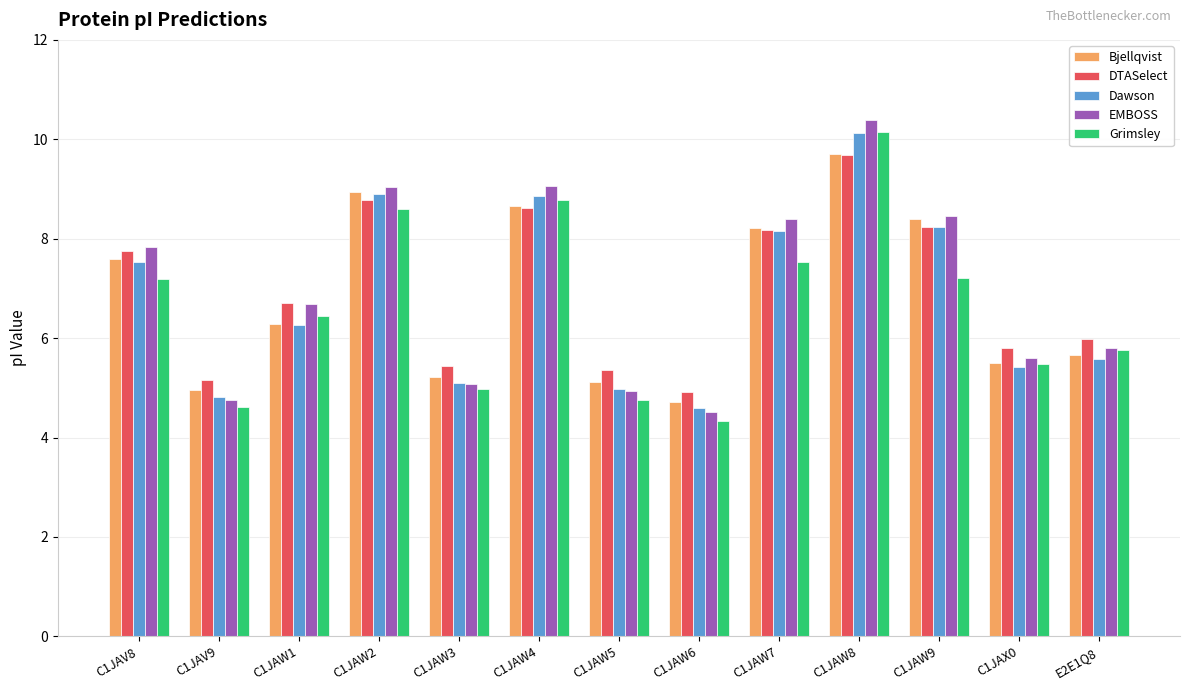

Where is EMBOSS nearest to the value 7?

C1JAW1